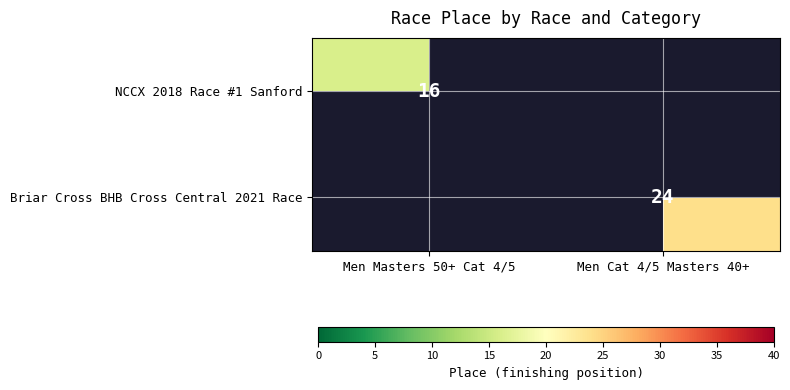

At which label does NCCX 2018 Race #1 Sanford reach its minimum?

Men Masters 50+ Cat 4/5